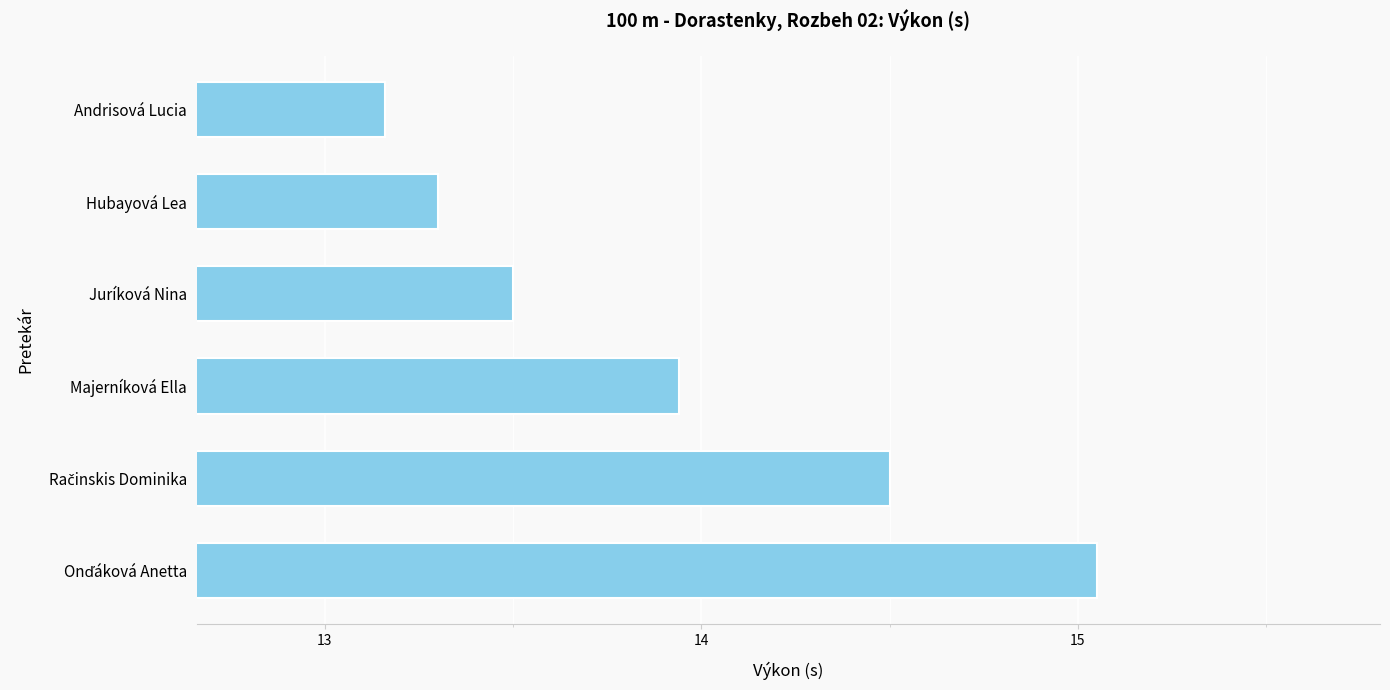

What is the difference between the values at Juríková Nina and Majerníková Ella?

0.4